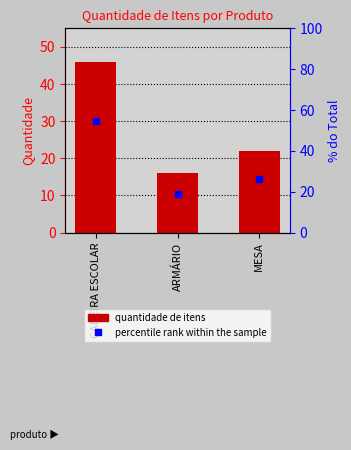

What is the total value across all series at ARMÁRIO?

35.0